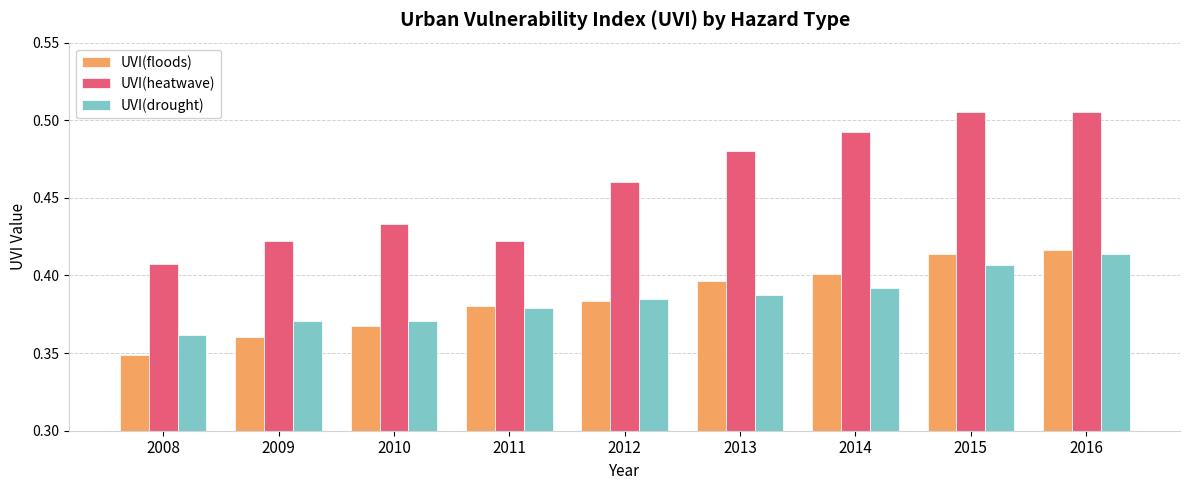

The value of UVI(floods) at 2011 is 0.6. True or false?

False